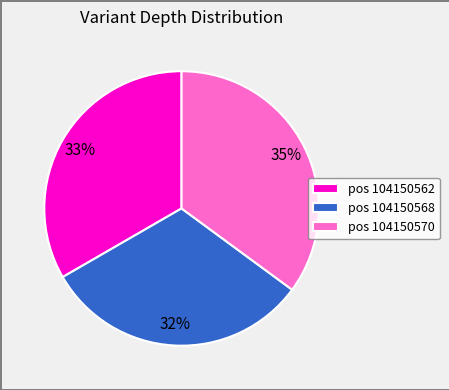

What is the smallest slice in the pie chart?

pos 104150568